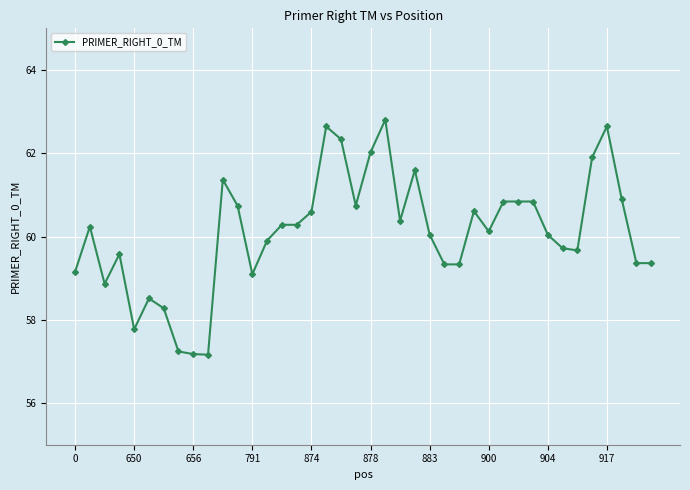

What is the maximum value shown in the chart?

62.8